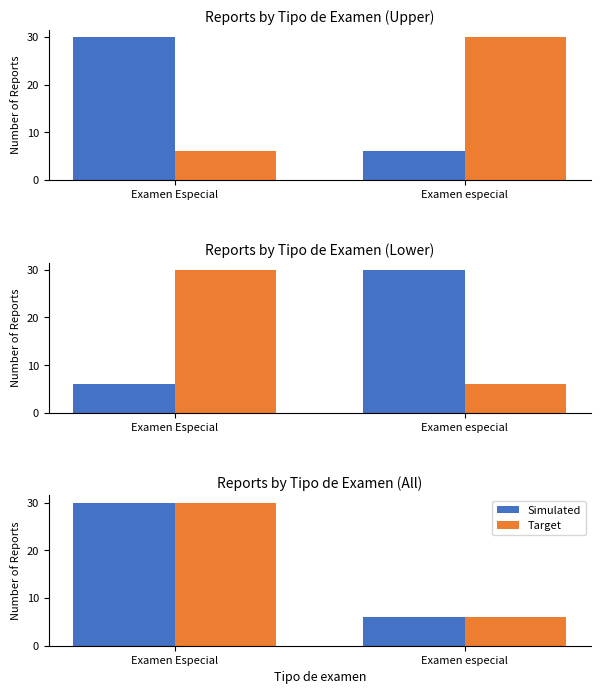

Rank the series at Examen especial from highest to lowest value.

Simulated, Target